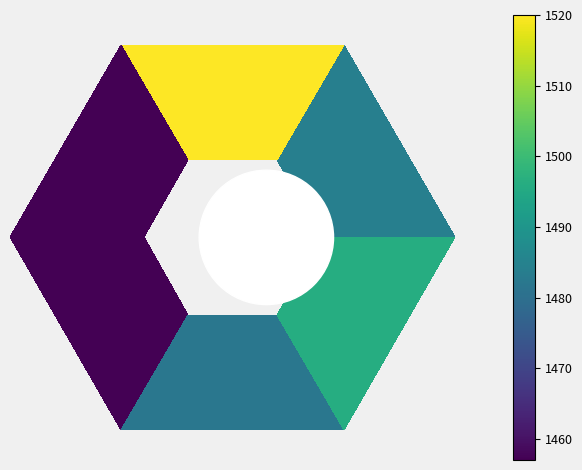

Reading left to right, list all the values displayed in this chart.

−1.5=1484	−1.0=1520	−0.5=1457	0.0=1457	0.5=1482	1.0=1496